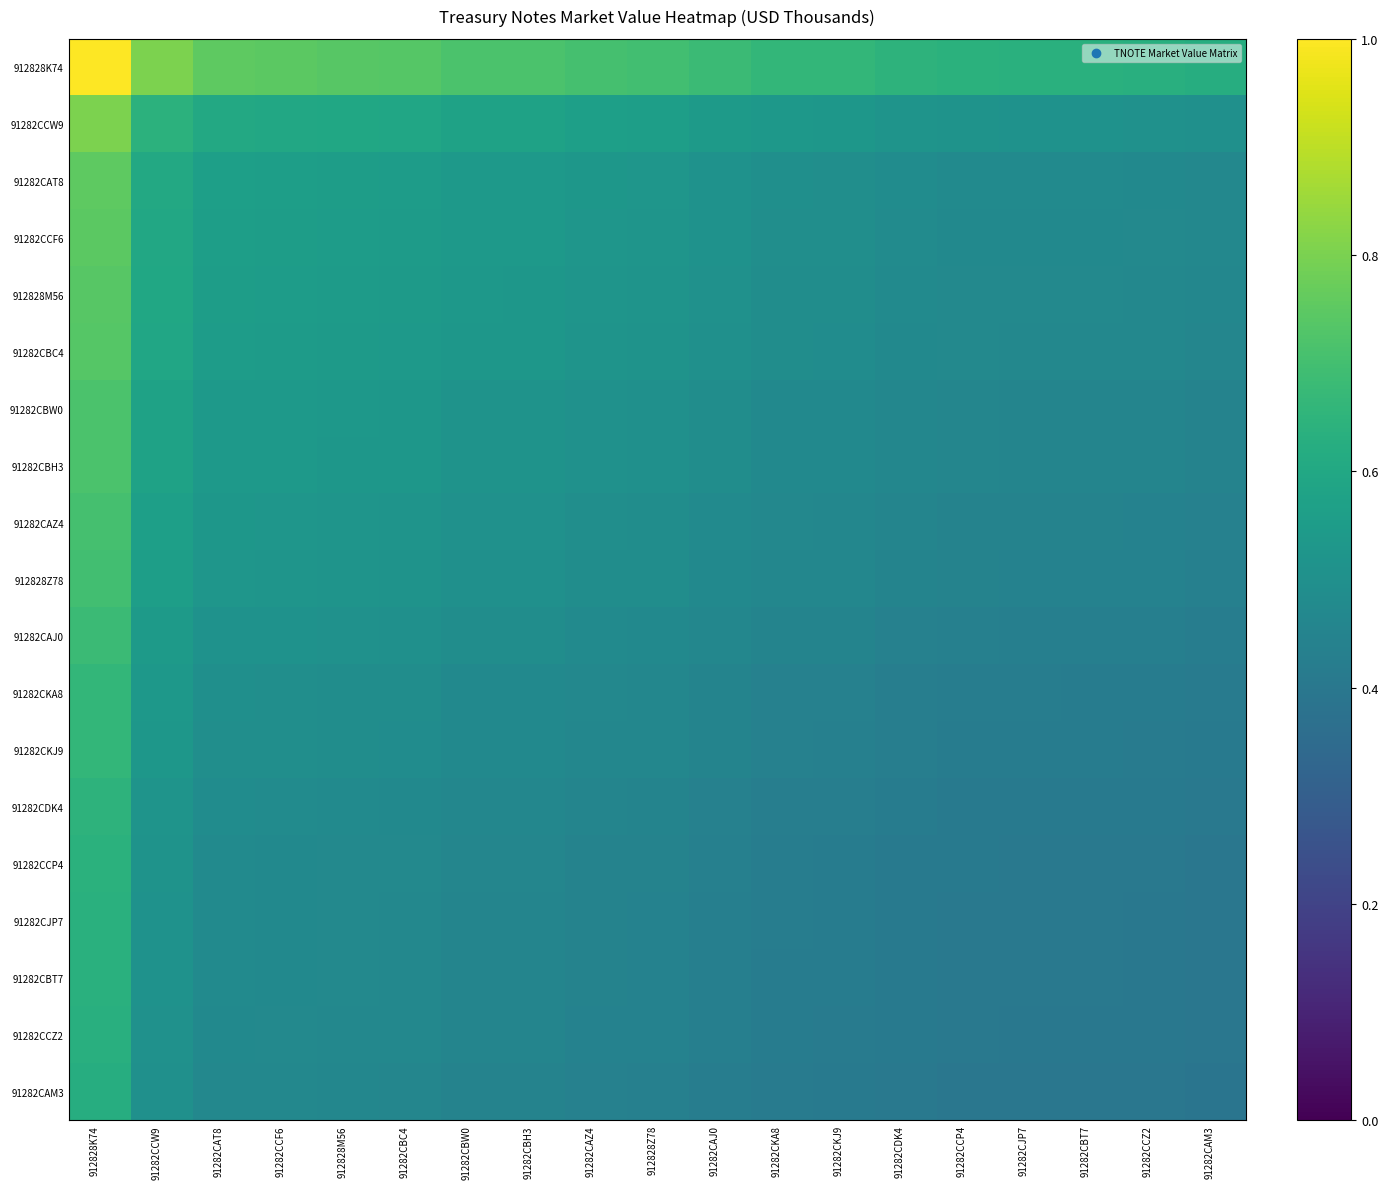

What is the total value across all series at 91282CJP7?

8.5